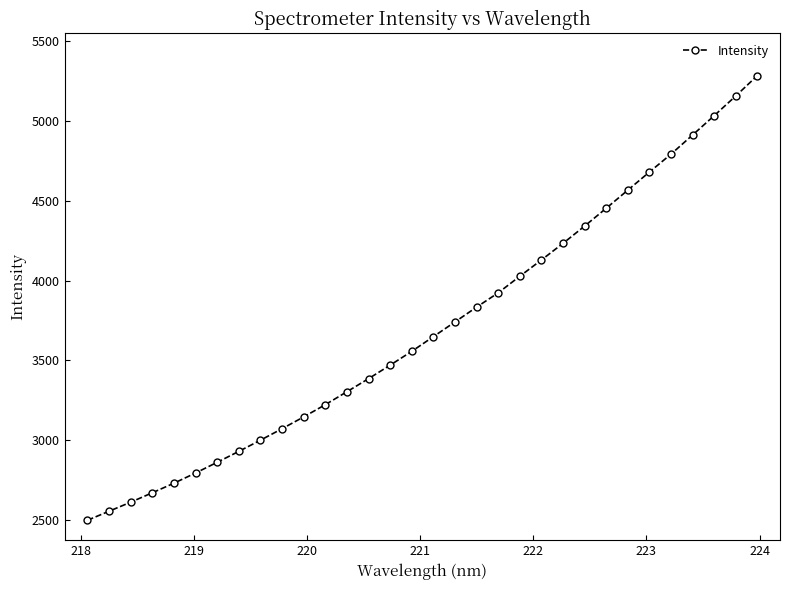

What is the maximum value shown in the chart?

5285.7